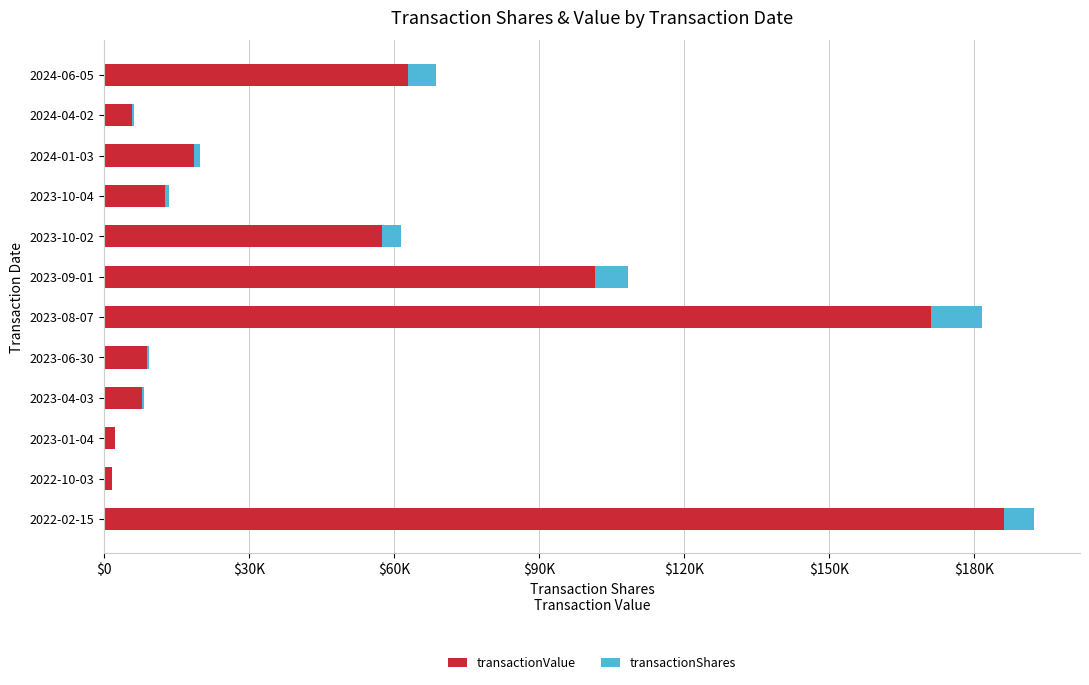

What are all the series names shown in the legend?

transactionValue, transactionShares